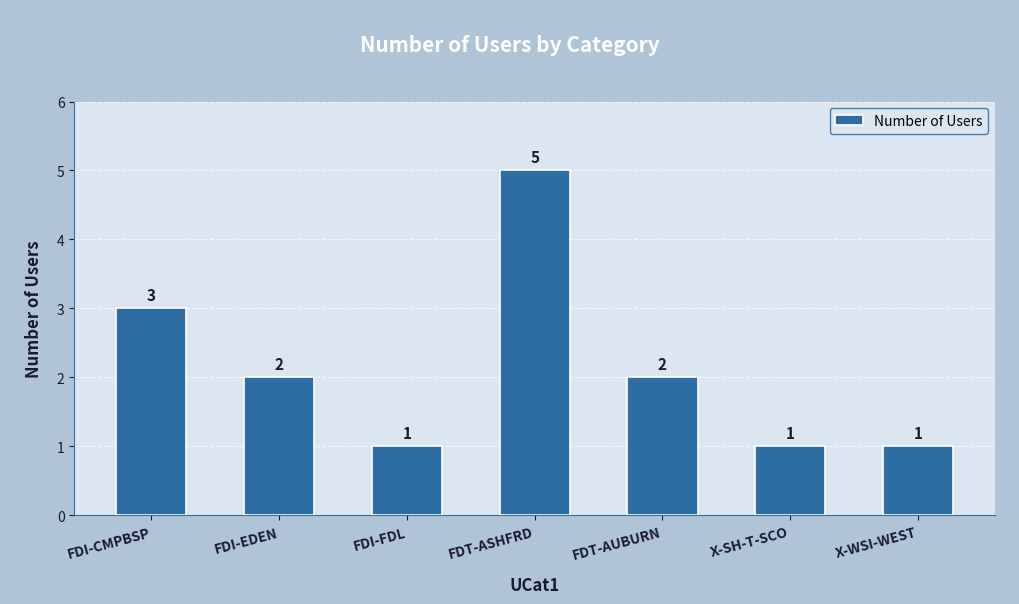

Reading left to right, extract all data points from this chart.

FDI-CMPBSP=3	FDI-EDEN=2	FDI-FDL=1	FDT-ASHFRD=5	FDT-AUBURN=2	X-SH-T-SCO=1	X-WSI-WEST=1